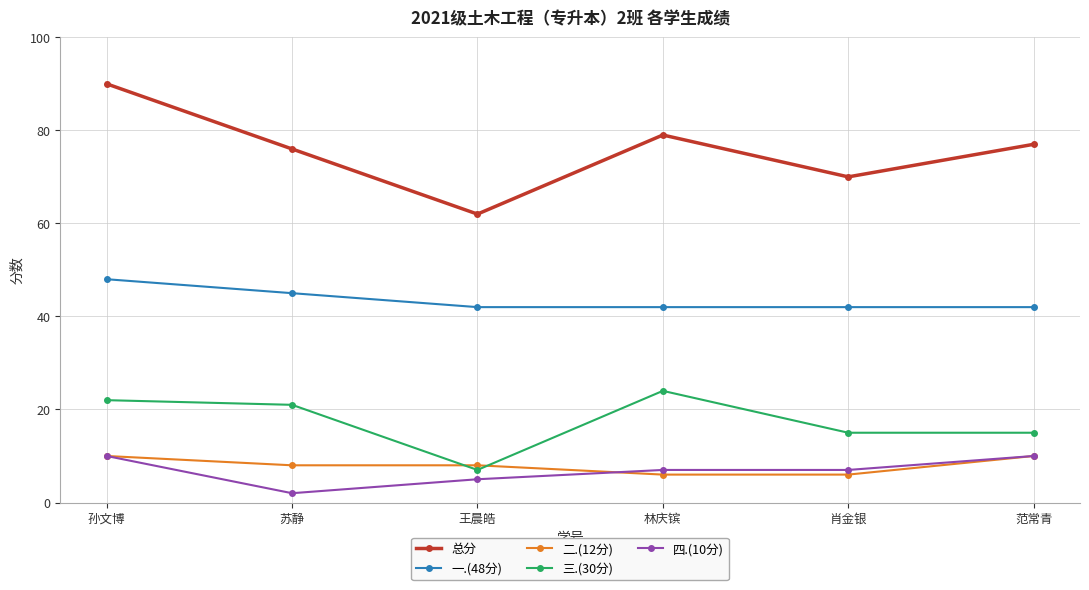

What is the label of the 5th point from the left?

肖金银